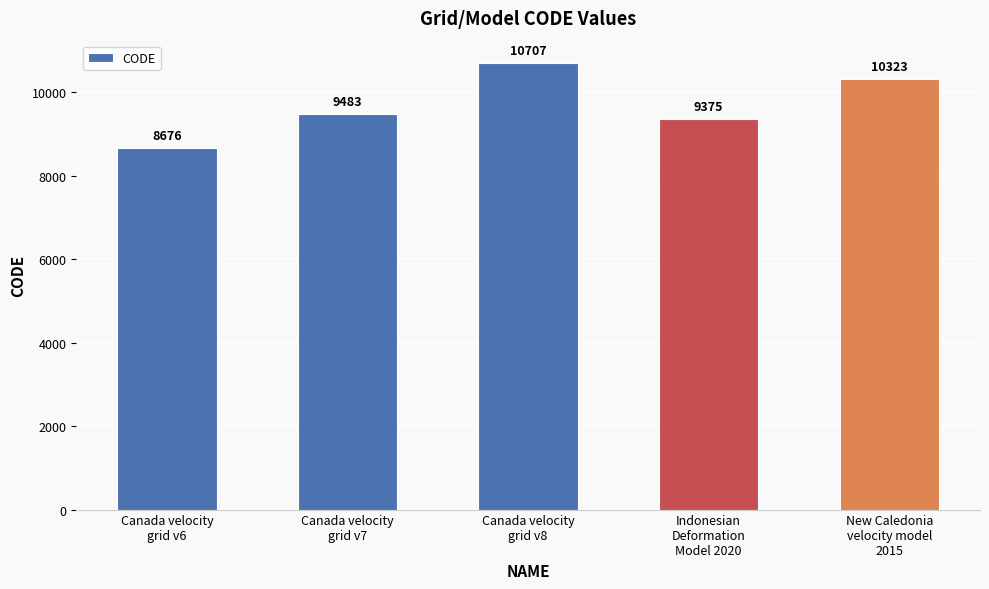

List the labels in order of value, smallest first.

Canada velocity
grid v6, Indonesian
Deformation
Model 2020, Canada velocity
grid v7, New Caledonia
velocity model
2015, Canada velocity
grid v8